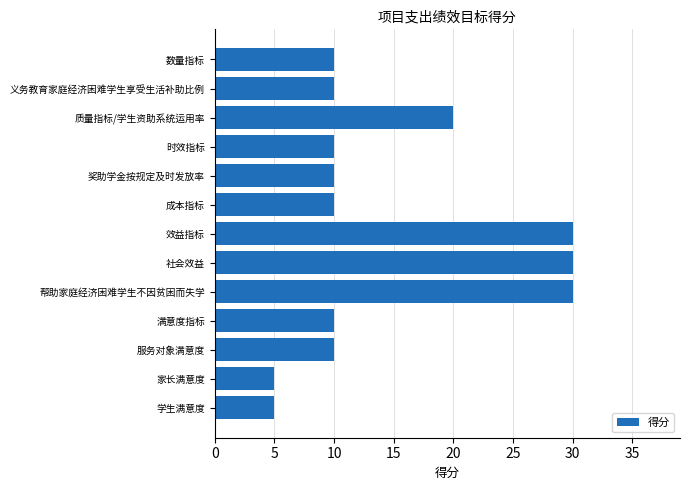

What is the sum of the values at 数量指标 and 满意度指标?

20